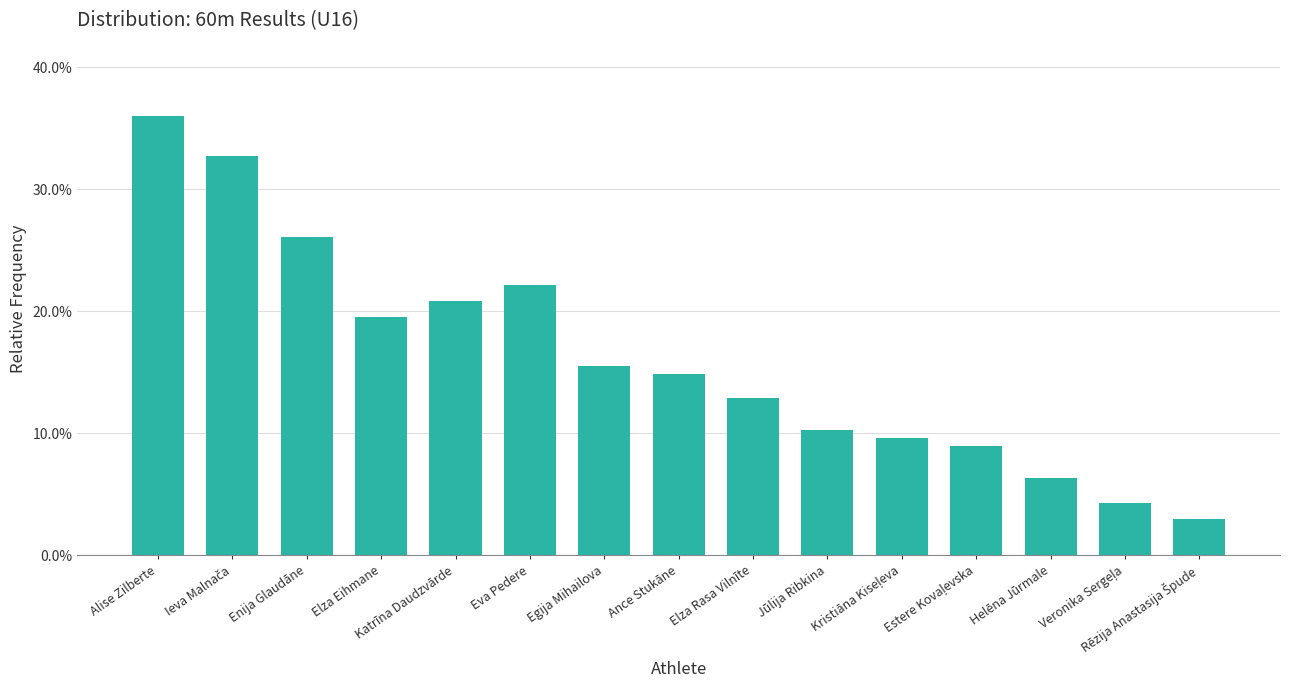

What is the maximum value shown in the chart?

36.0